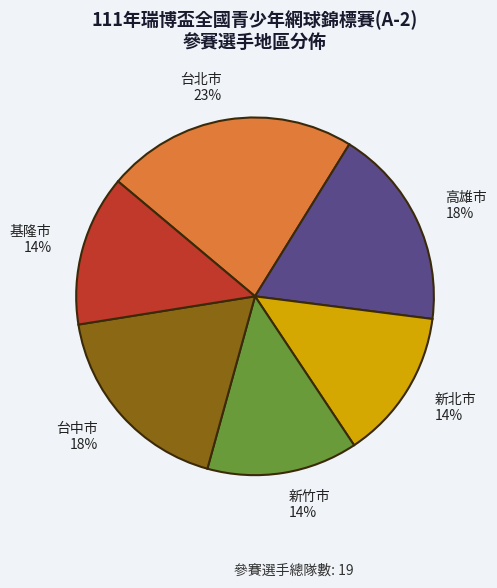

How many segments does this pie chart have?

6